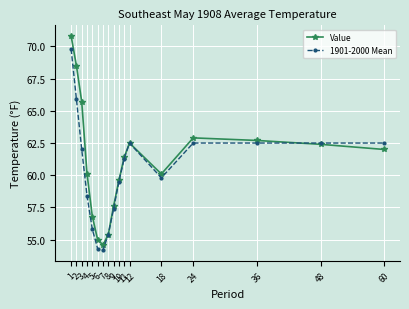

What is the sum of the Value values at 4 and 36?

122.8